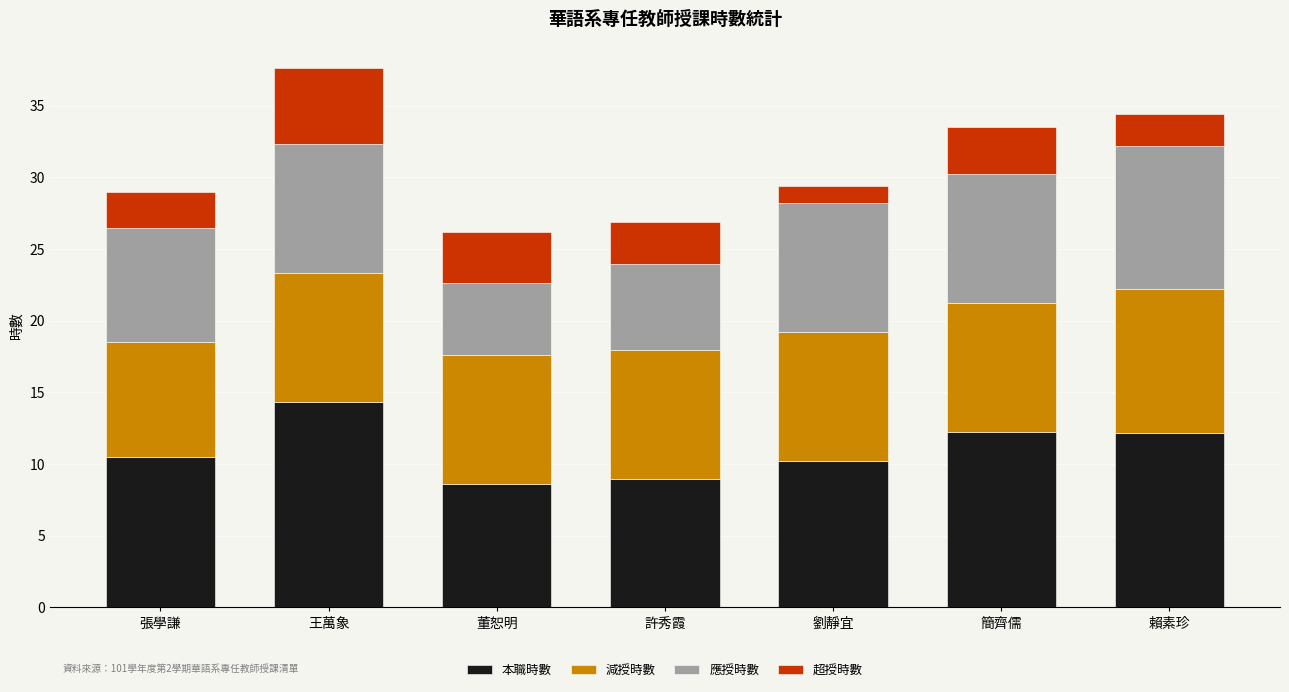

What is the total value across all series at 簡齊儒?

33.5